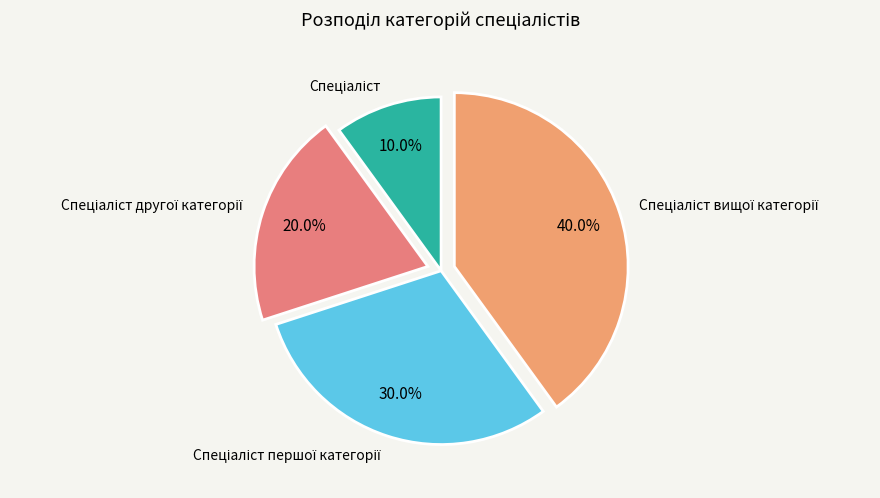

Is there any slice that represents more than half of the pie?

No